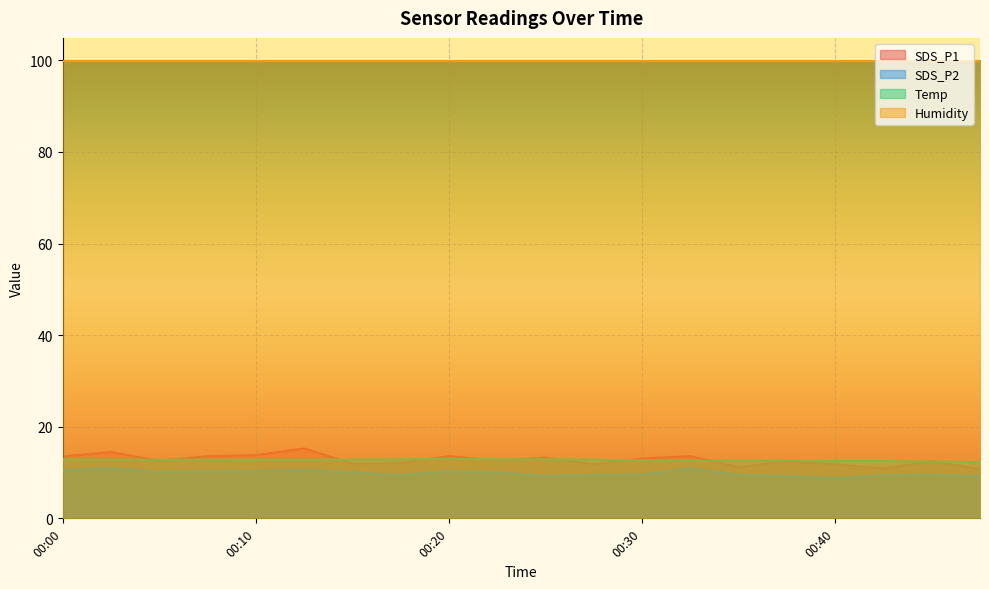

The value of Humidity at 00:10 is 99.9. True or false?

True